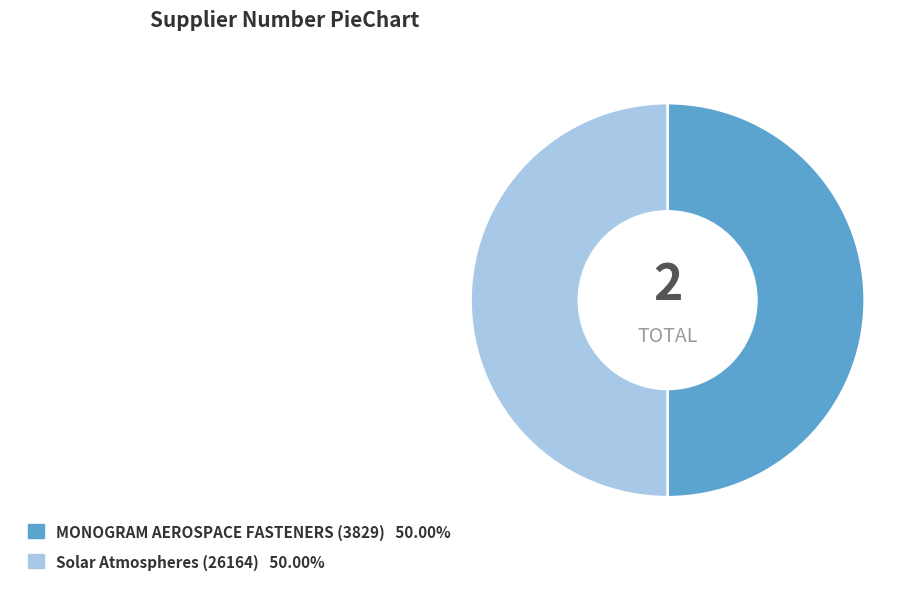

What is the ratio of the value at MONOGRAM AEROSPACE FASTENERS (3829) to the value at Solar Atmospheres (26164)?

1.0